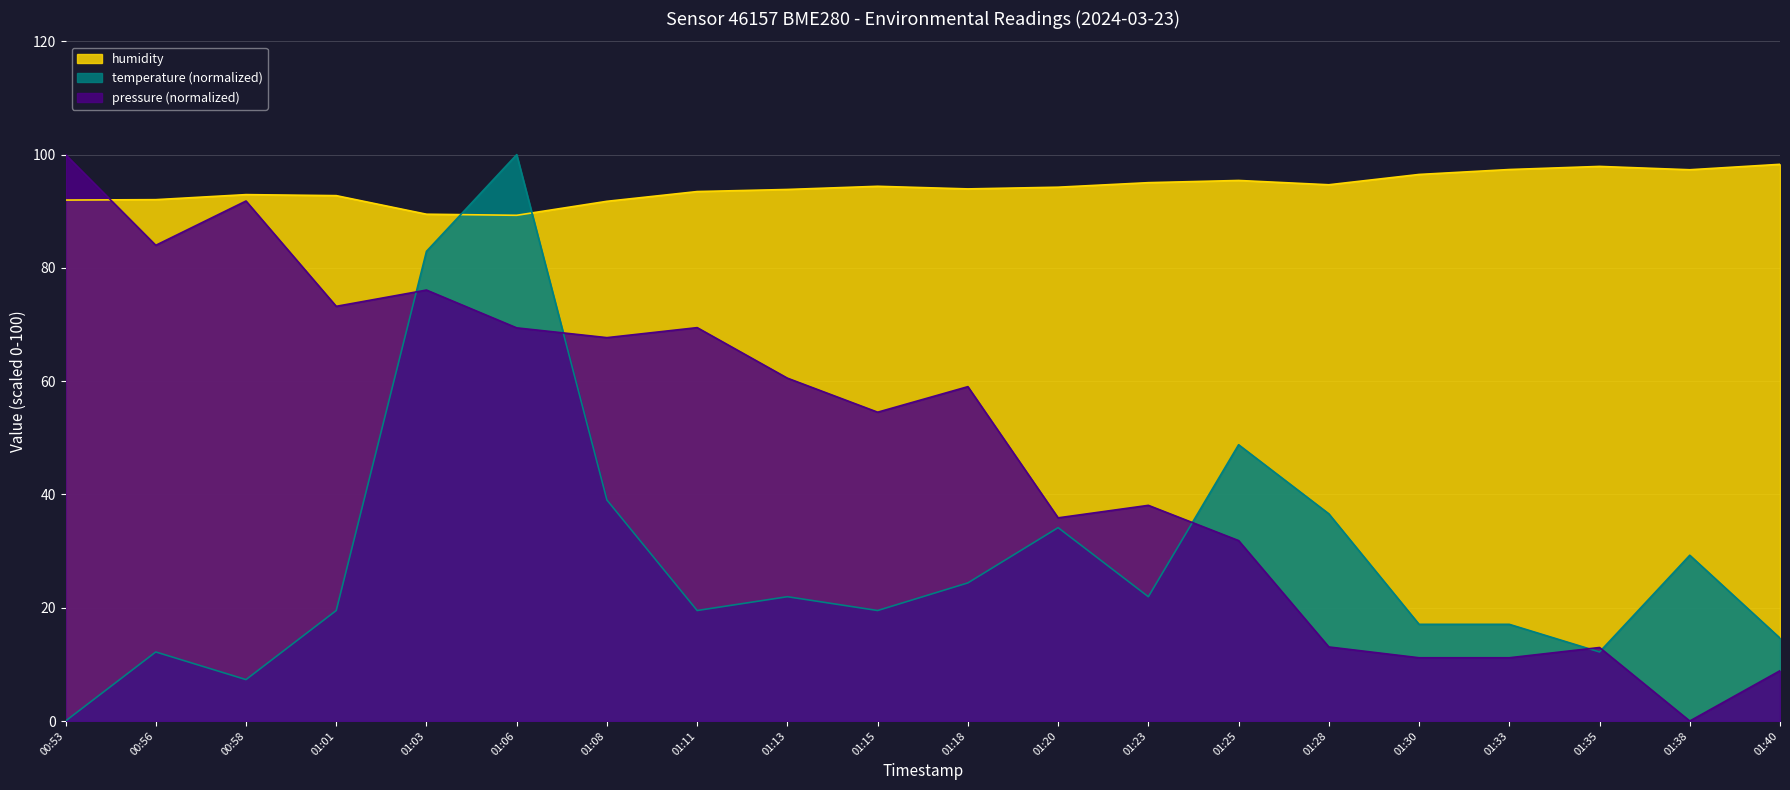

What is the sum of the temperature values at 01:30 and 00:56?

29.3